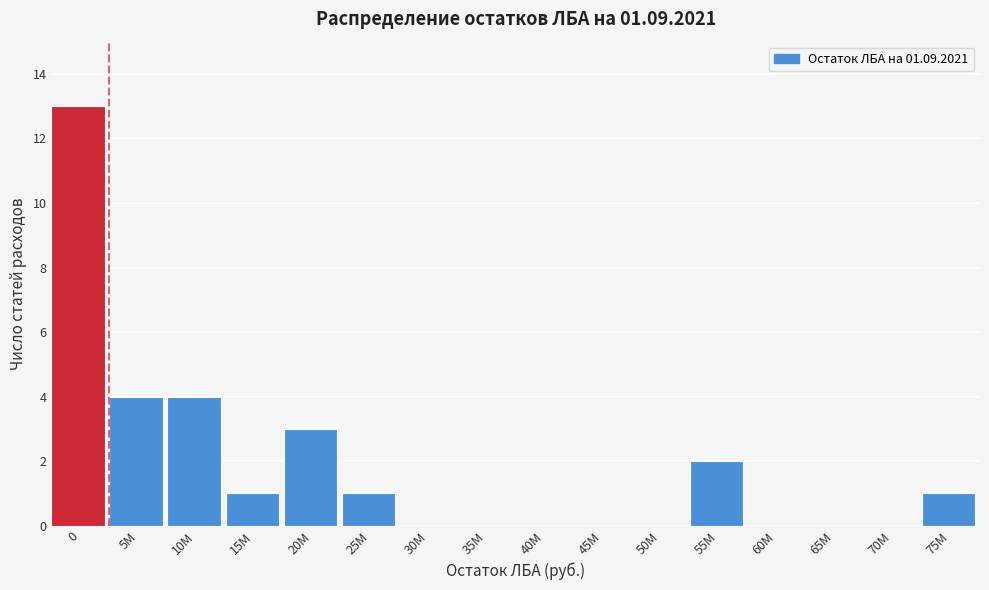

Reading left to right, list all the values displayed in this chart.

0=13	5M=4	10M=4	15M=1	20M=3	25M=1	30M=0	35M=0	40M=0	45M=0	50M=0	55M=2	60M=0	65M=0	70M=0	75M=1